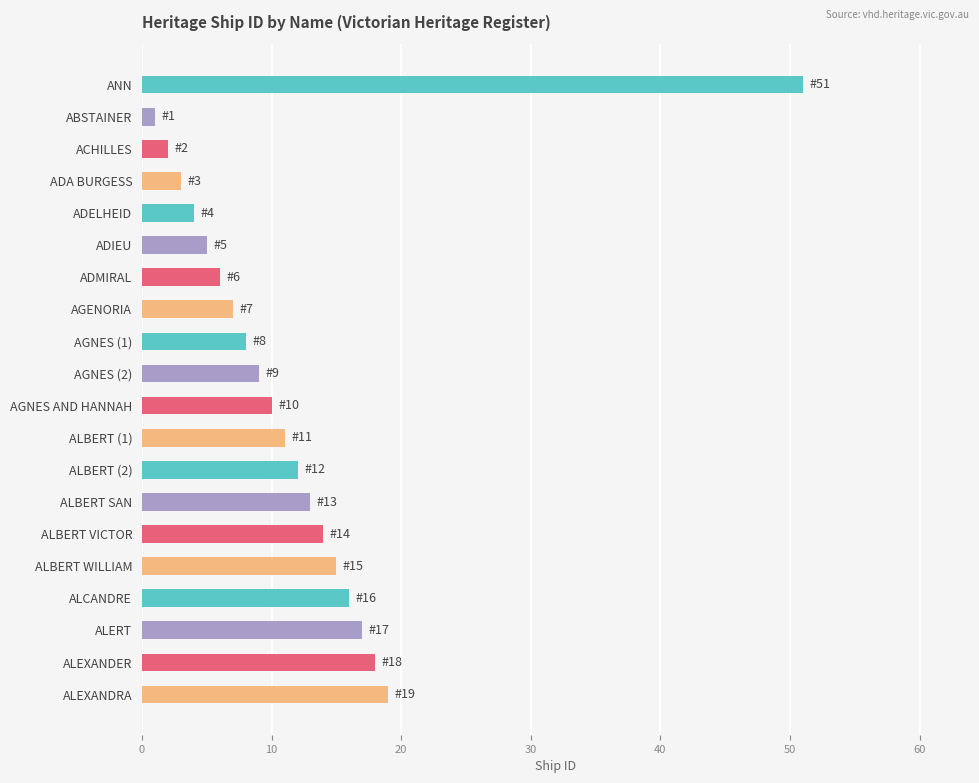

What is the sum of all values?

241